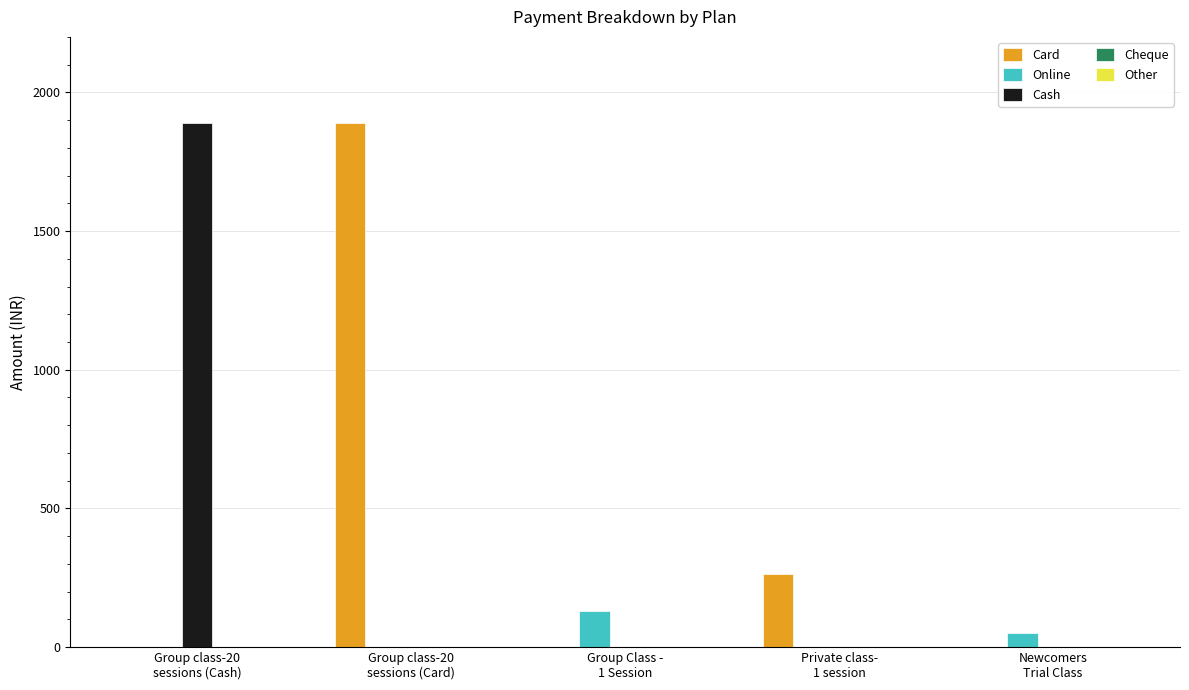

What is the highest value of the Cash series?

1890